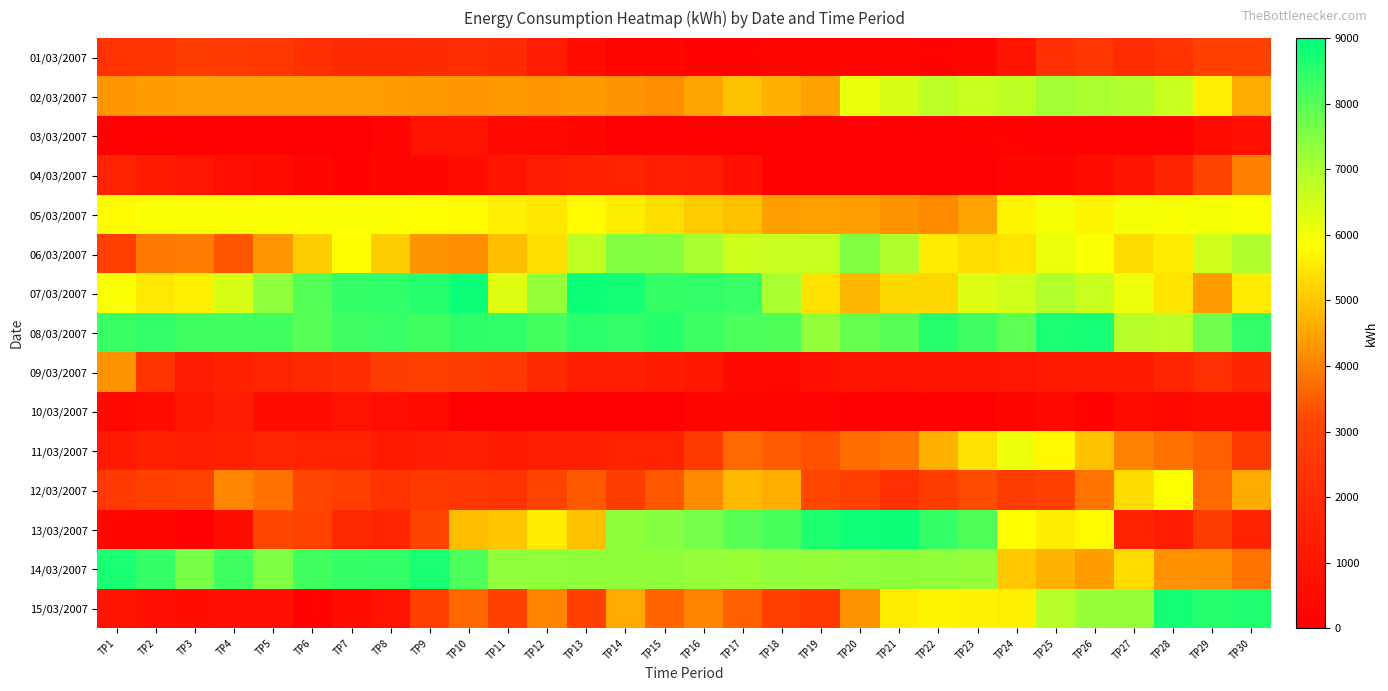

At how many categories does at least one series exceed 6444?

30